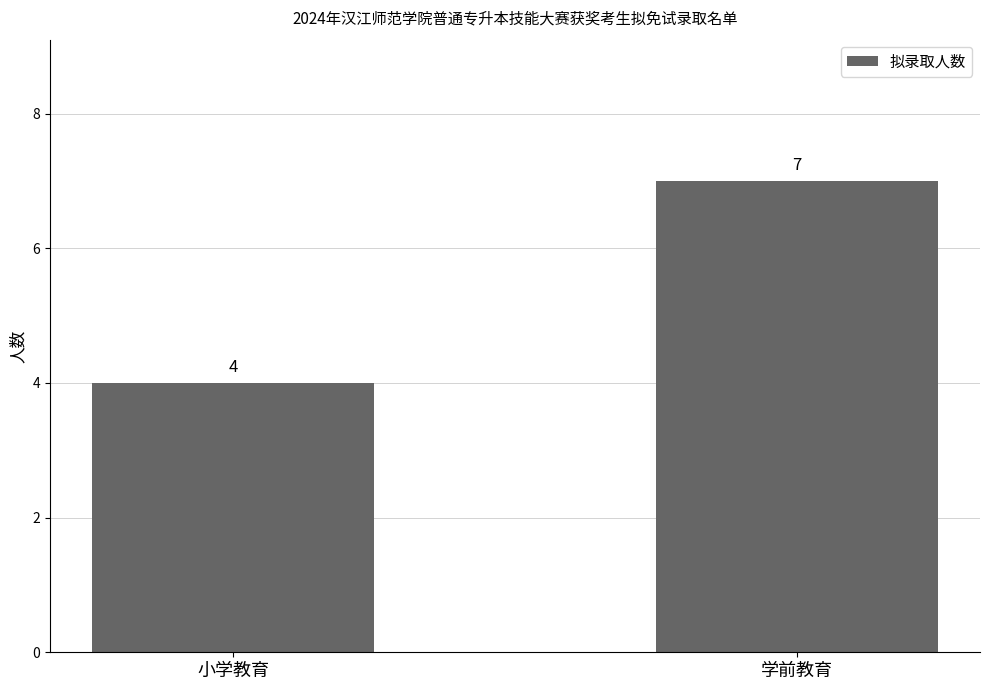

Does the chart contain stacked bars?

No